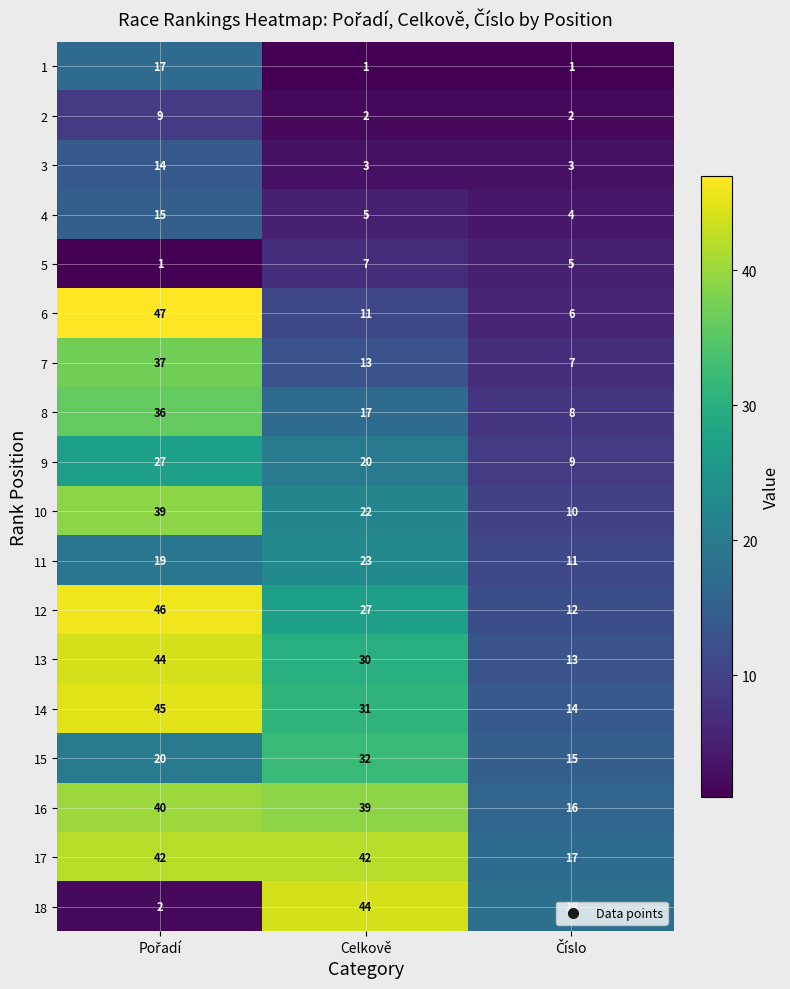

Count the 17 values in the range 17 to 42.

3